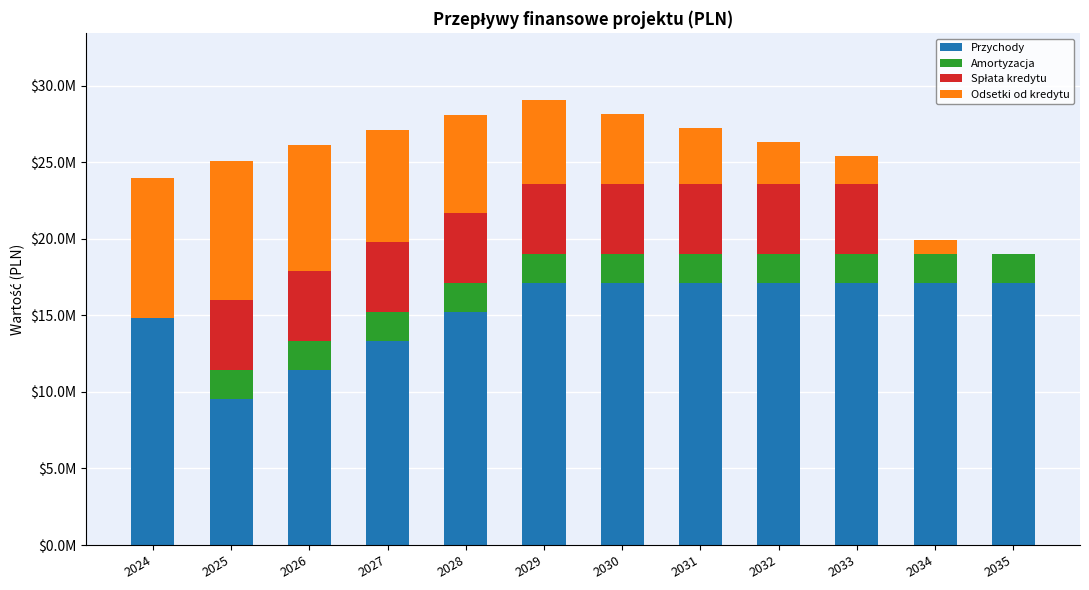

Are the bars horizontal?

No